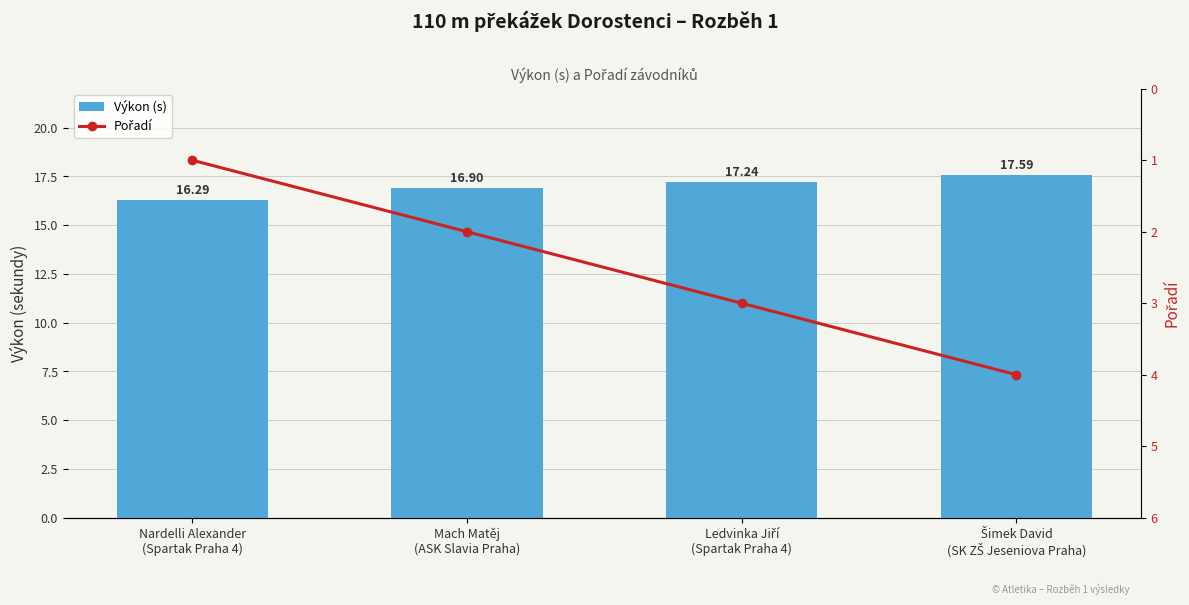

What position from the right is Šimek David
(SK ZŠ Jeseniova Praha)?

1